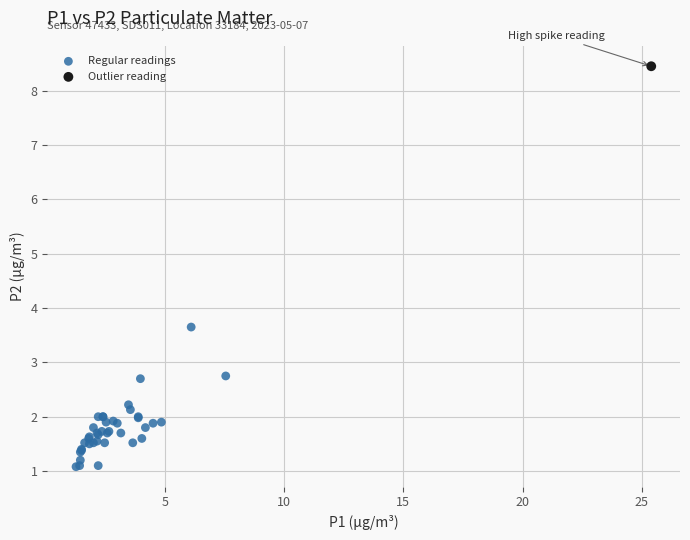

What are all the series names shown in the legend?

Regular readings, Outlier reading